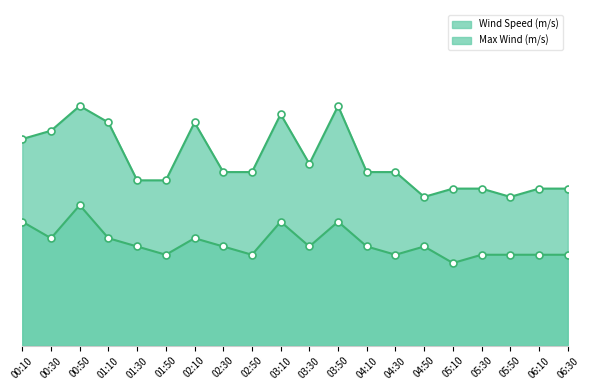

True or false: Wind Speed (m/s) and Max Wind (m/s) cross at least once.

False